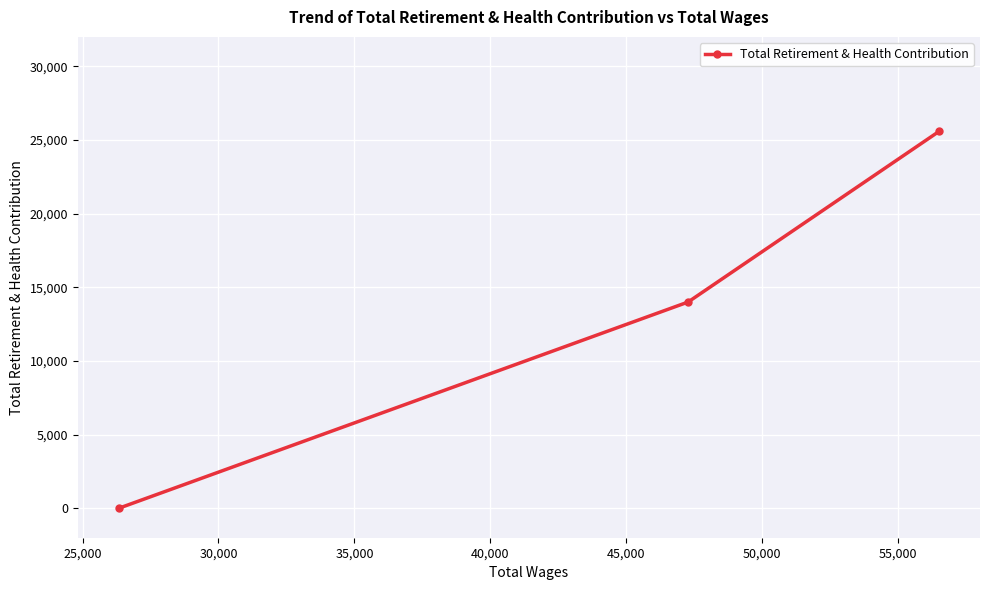

What is the average value?

13194